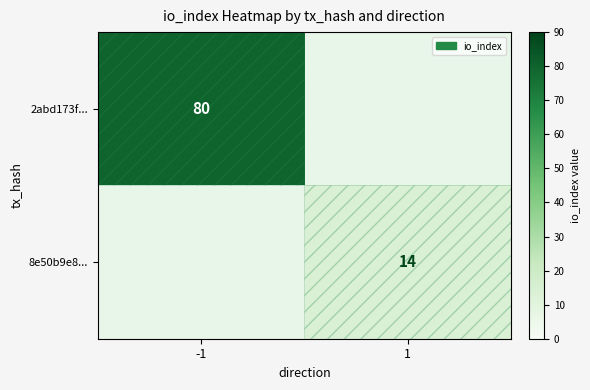

True or false: 8e50b9e8... has a value of 9 at 1.

False